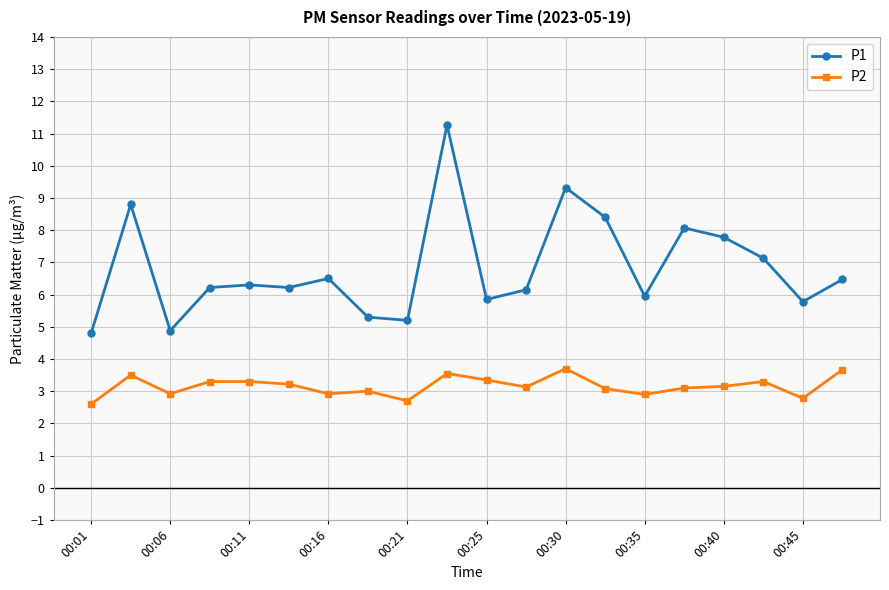

What is the sum of all P1 values?

136.4